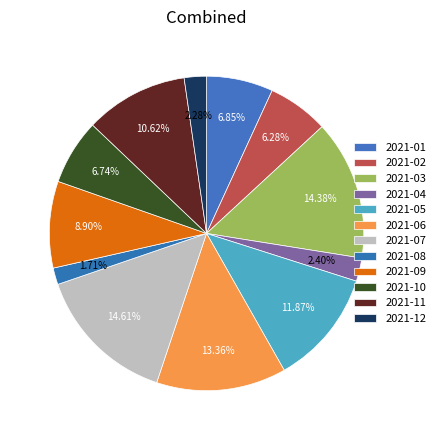

Is 2021-01 the majority of the pie?

No